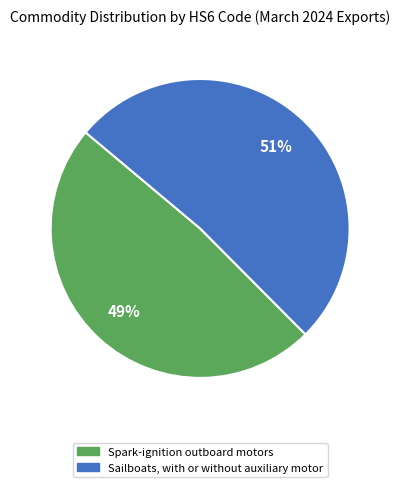

Which has a higher value, Spark-ignition outboard motors or Sailboats, with or without auxiliary motor?

Sailboats, with or without auxiliary motor